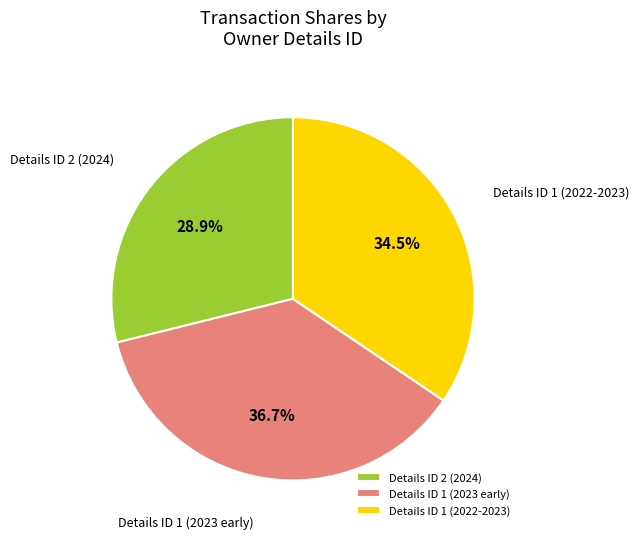

Is Details ID 1 (2023 early) the majority of the pie?

No